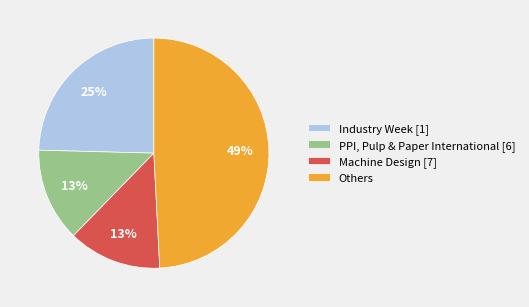

True or false: Industry Week [1] accounts for 25% of the total.

True